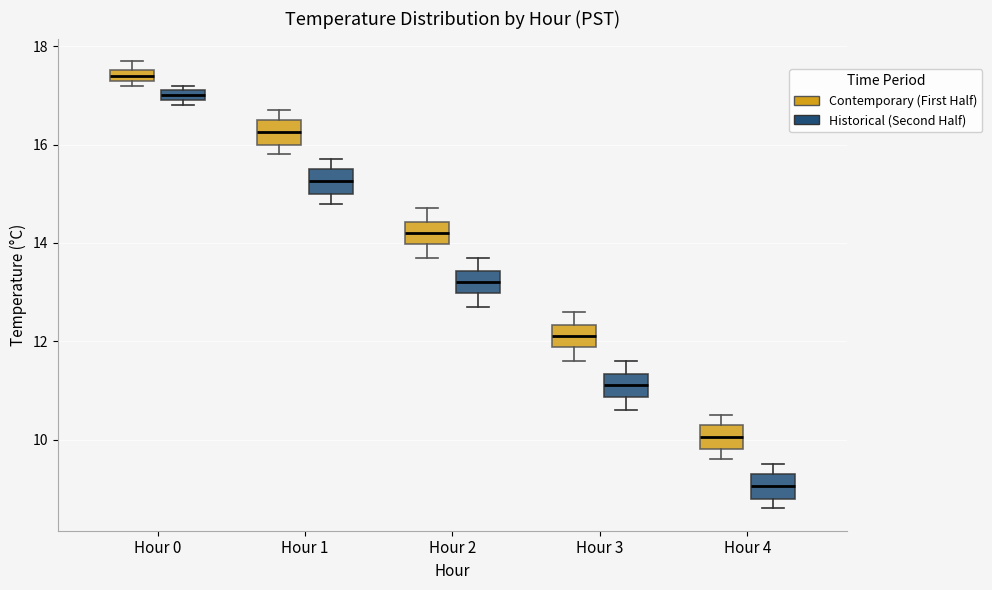

Which box has the highest median line?

Hour 0 (Contemporary (First Half))